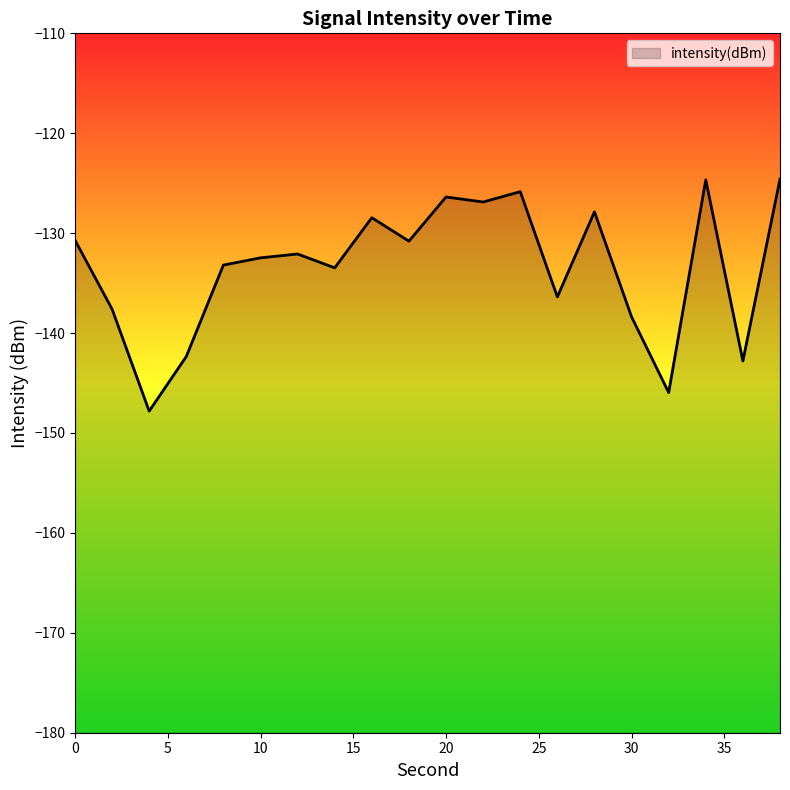

Rank the categories by value from highest to lowest.

38, 34, 24, 20, 22, 28, 16, 0, 18, 12, 10, 8, 14, 26, 2, 30, 6, 36, 32, 4